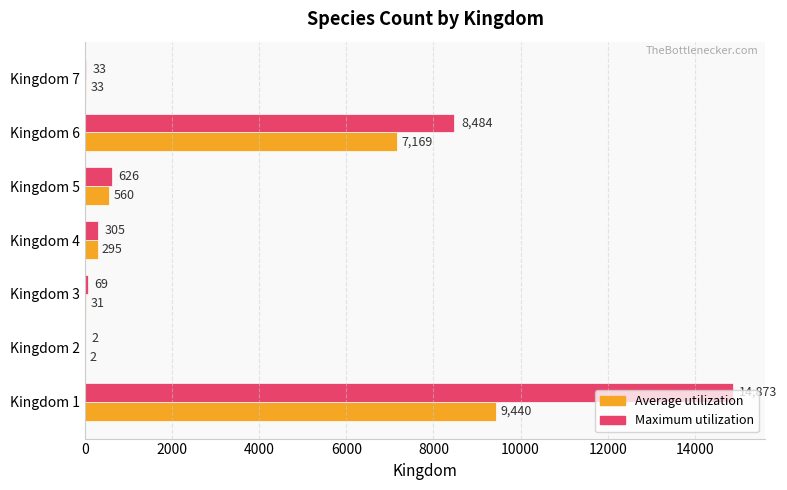

Which series has the largest range (max minus min)?

Maximum utilization